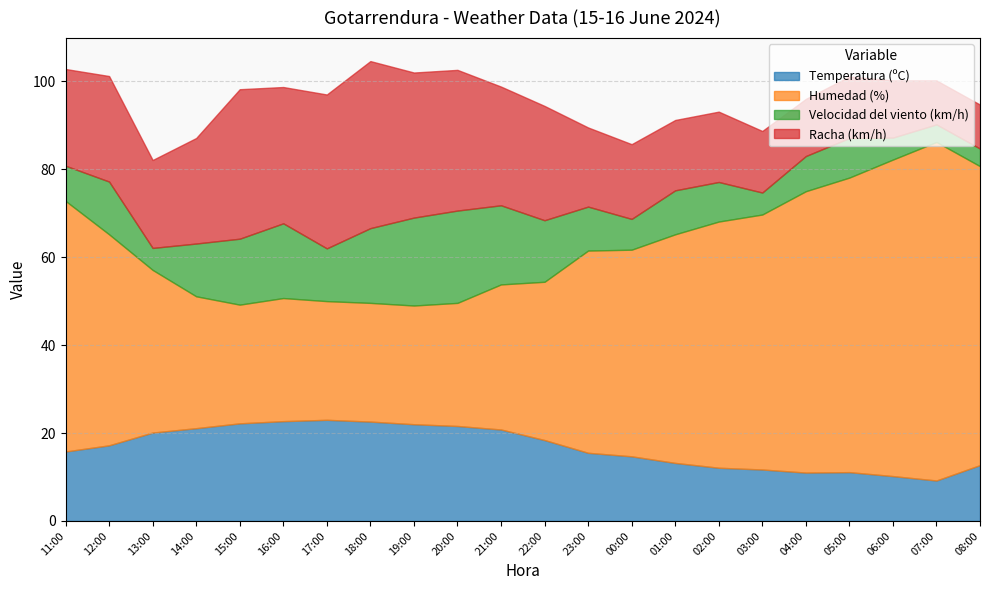

Which series has the largest total across all categories?

Humedad (%)